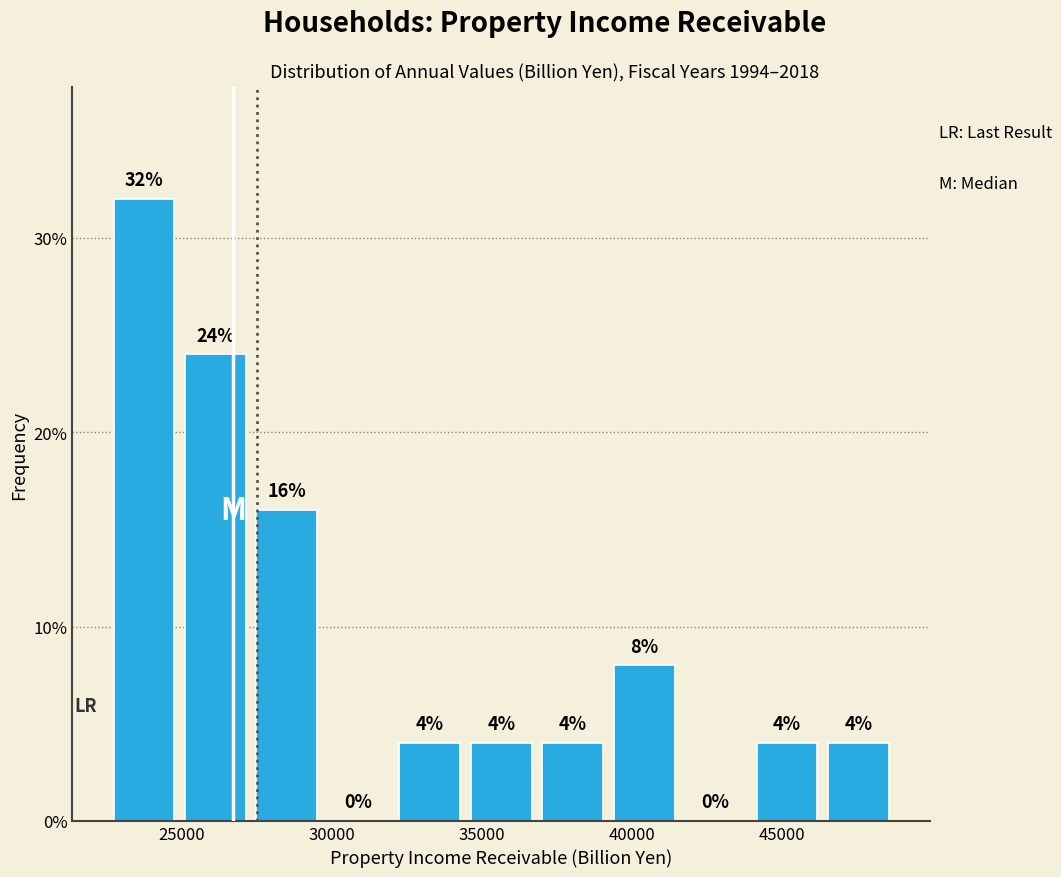

How tall is the bar that spans 32000 to 34500 on the x-axis? The bar edges are not printed on the chart, so give them approximately, as read against the axis.

4